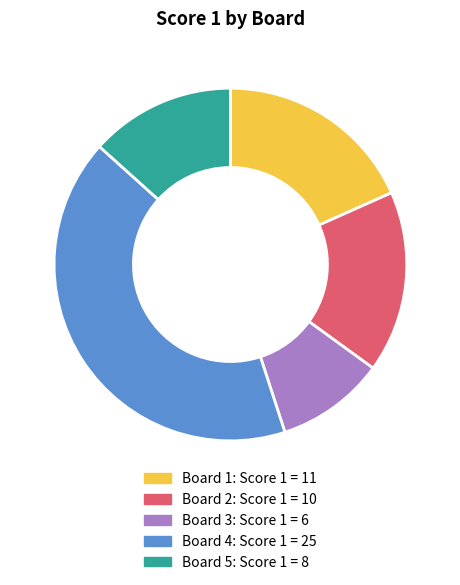

Is there a majority slice in this chart?

No